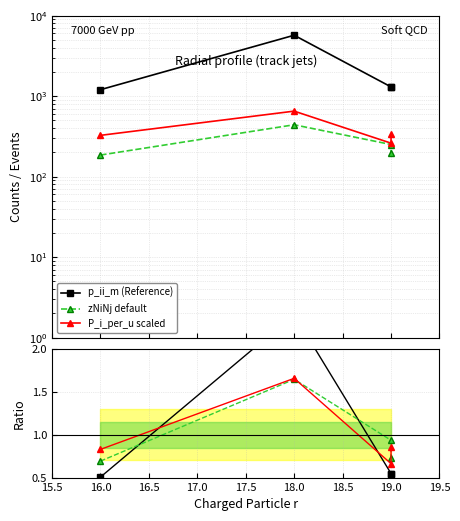

In zNiNj default, how many points are higher than both neighbors (excluding endpoints)?

1